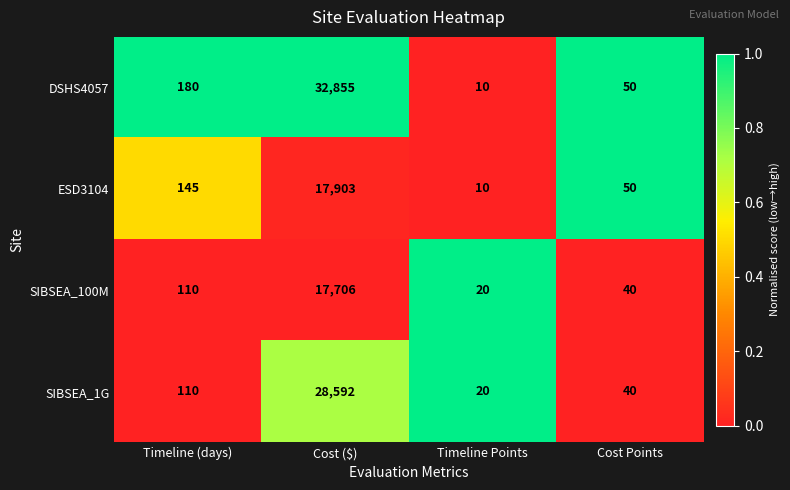

What is the sum of the SIBSEA_1G values at Cost Points and Timeline Points?

60